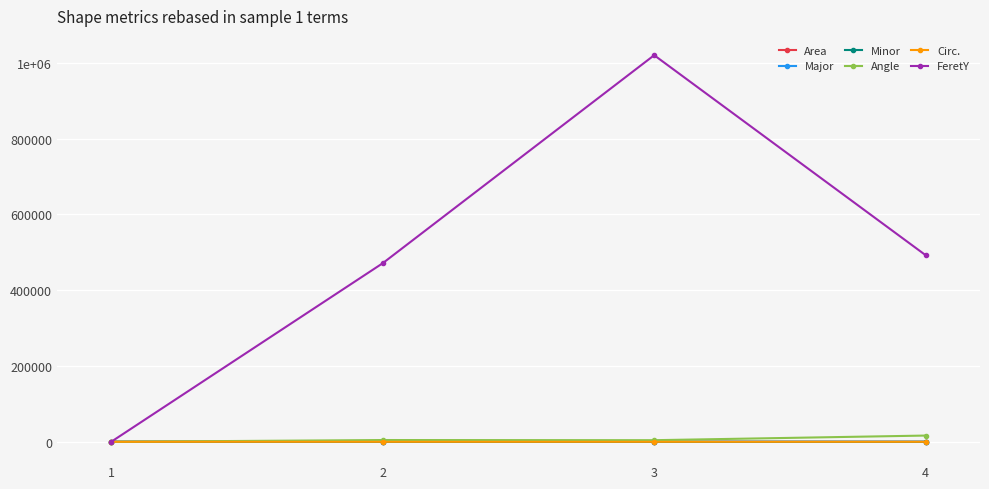

True or false: Major and Minor cross at least once.

False